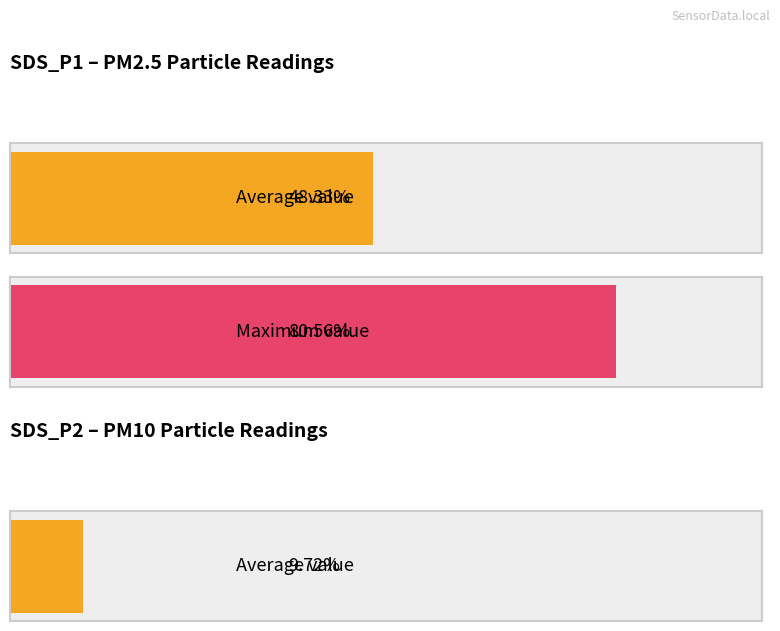

List the series in order of their peak value, highest first.

SDS_P1, SDS_P2